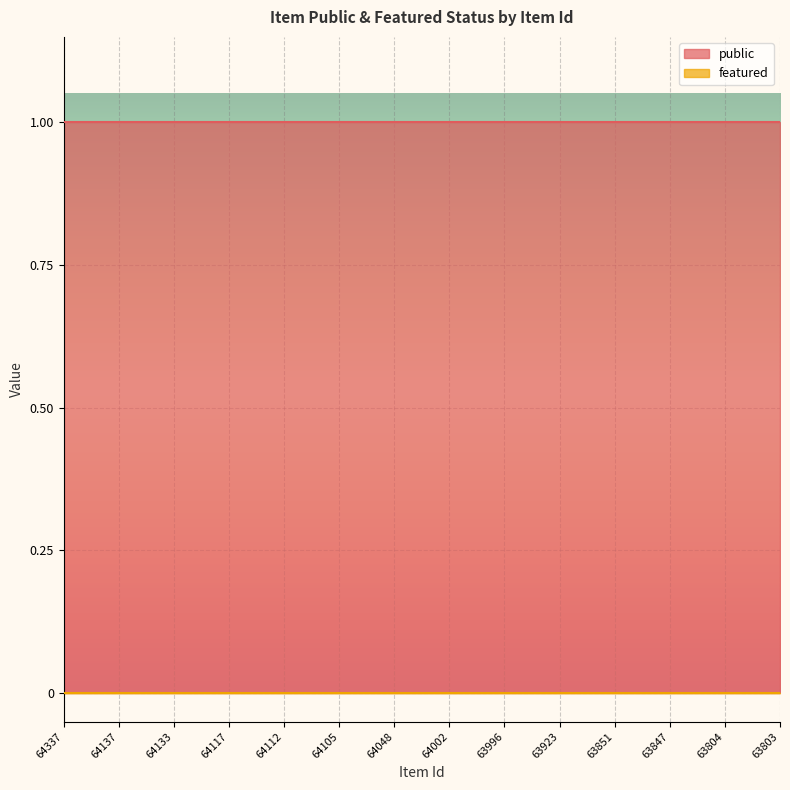

True or false: featured and public cross at least once.

False